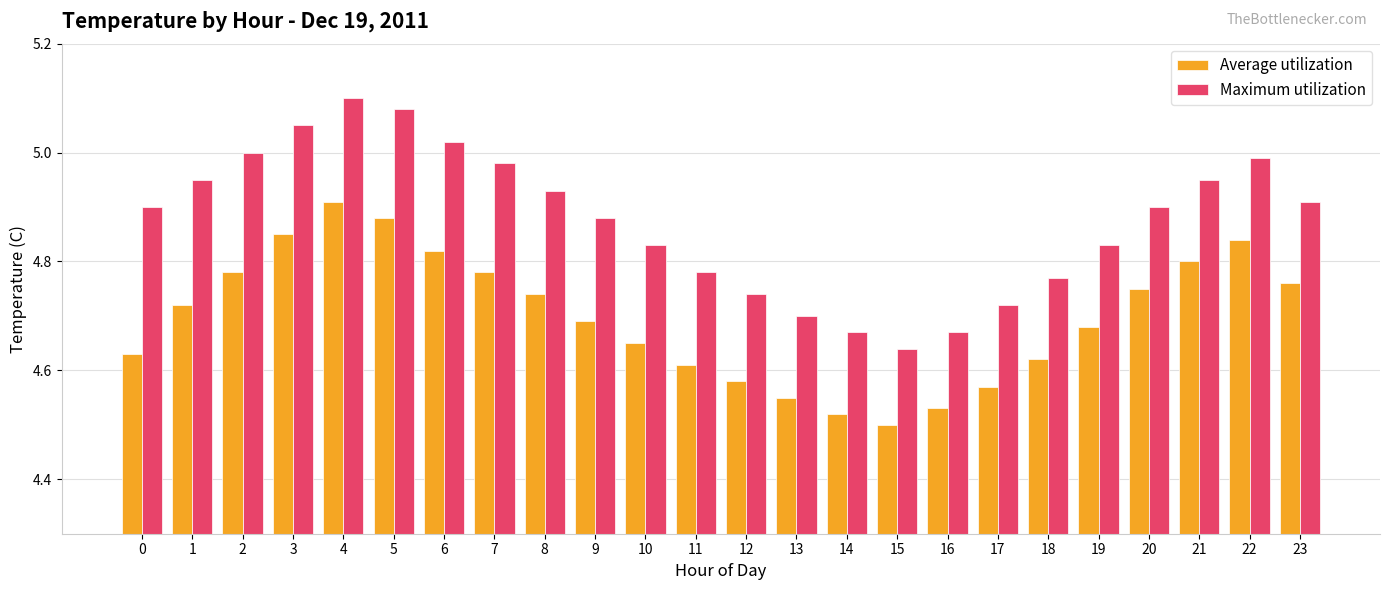

How many series are shown in this chart?

2